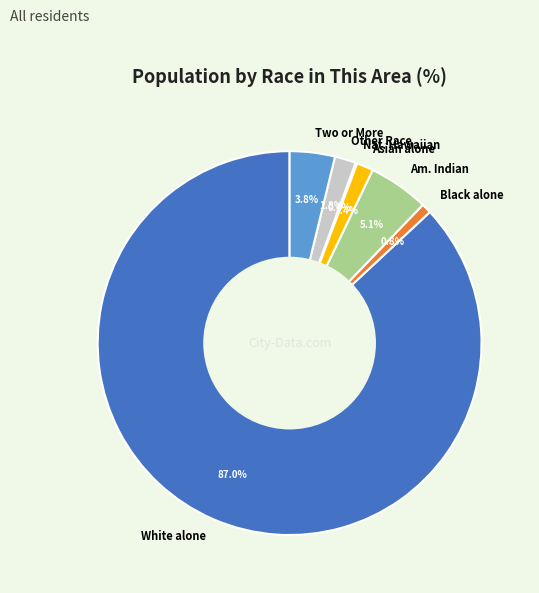

What is the largest slice in the pie chart?

White alone